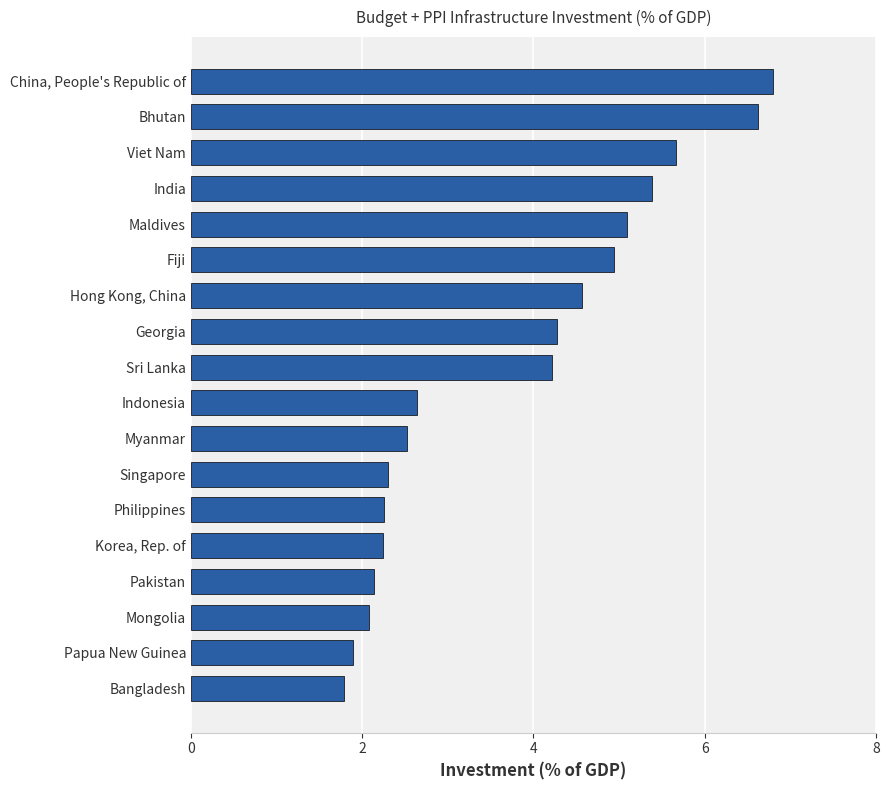

What is the average value?

3.7